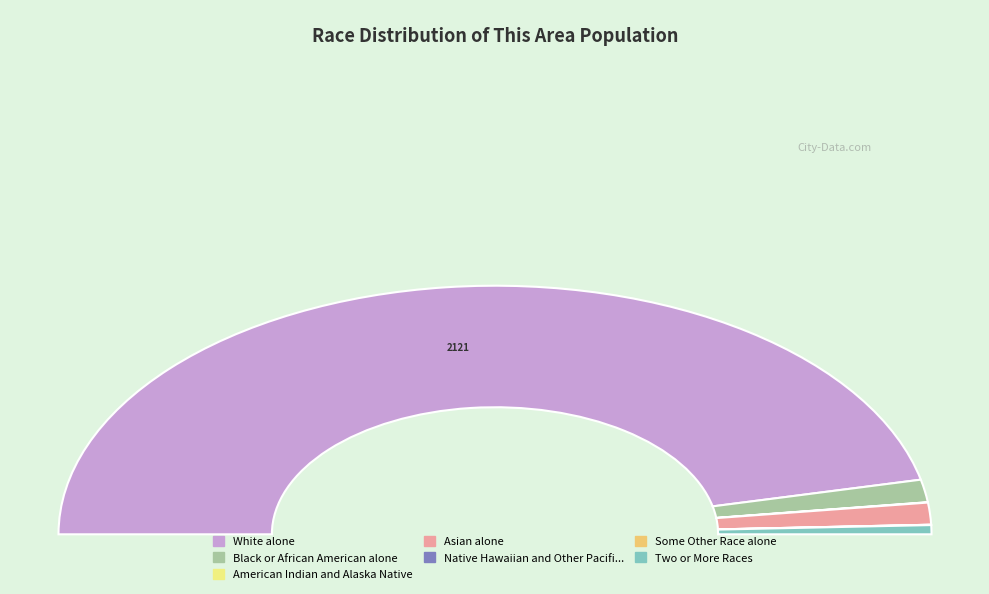

What is the ratio of the value at Asian alone to the value at Some Other Race alone?

65.0